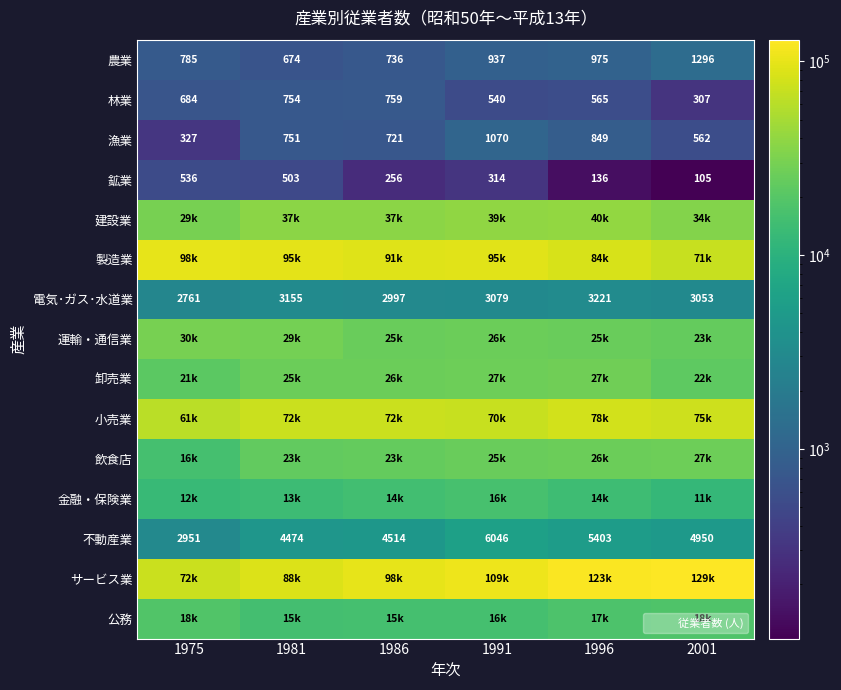

How many series are shown in this chart?

15